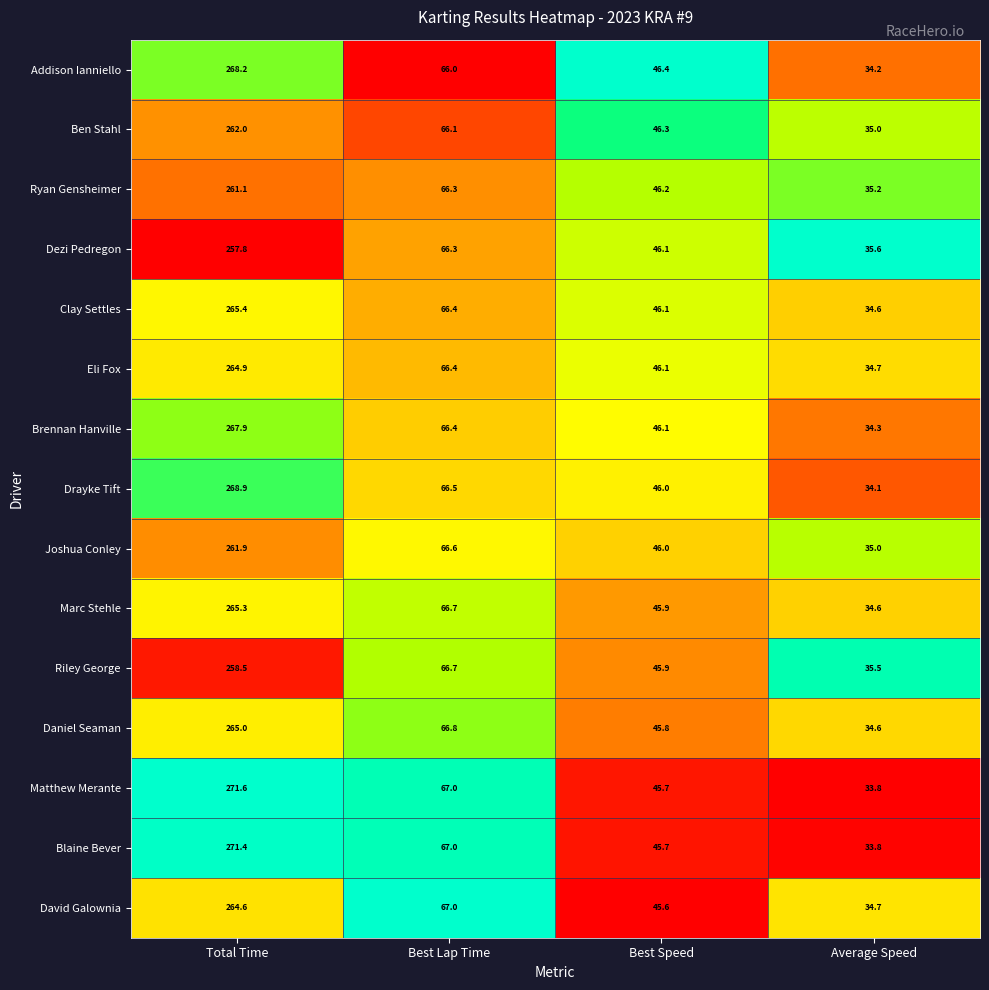

What is the total value across all series at Average Speed?

519.7